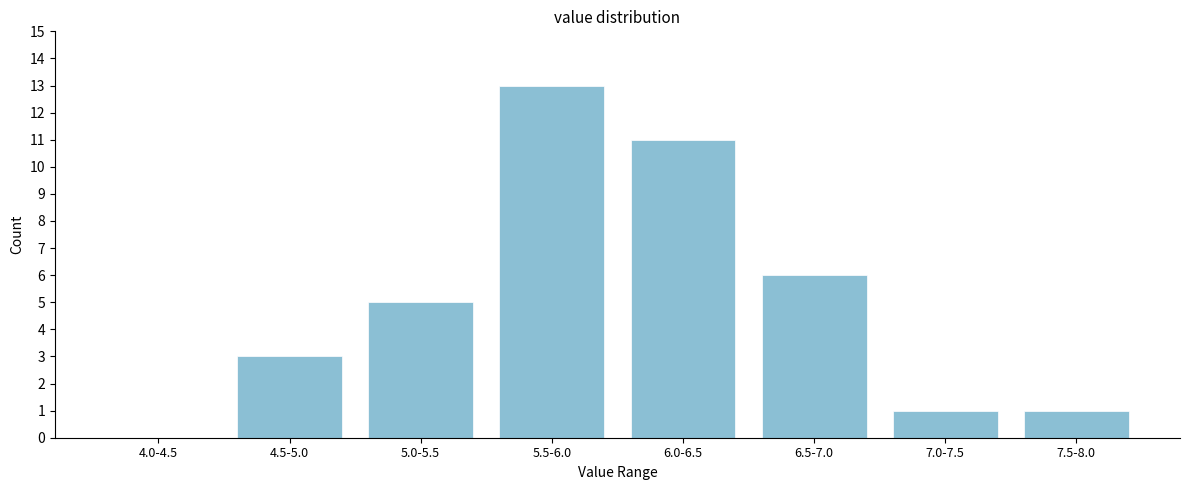

Reading left to right, transcribe all the data shown in this chart.

4.0-4.5=0	4.5-5.0=3	5.0-5.5=5	5.5-6.0=13	6.0-6.5=11	6.5-7.0=6	7.0-7.5=1	7.5-8.0=1